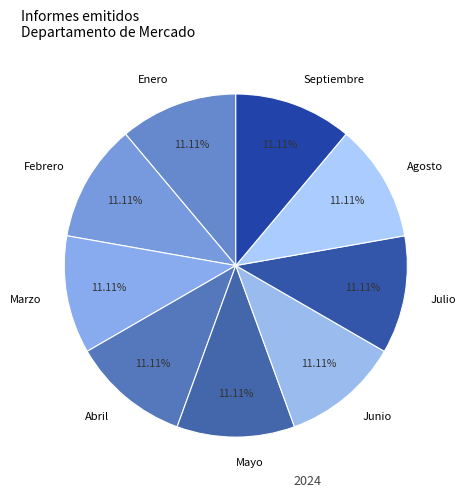

Is the sum of Enero and Julio greater than half?

No